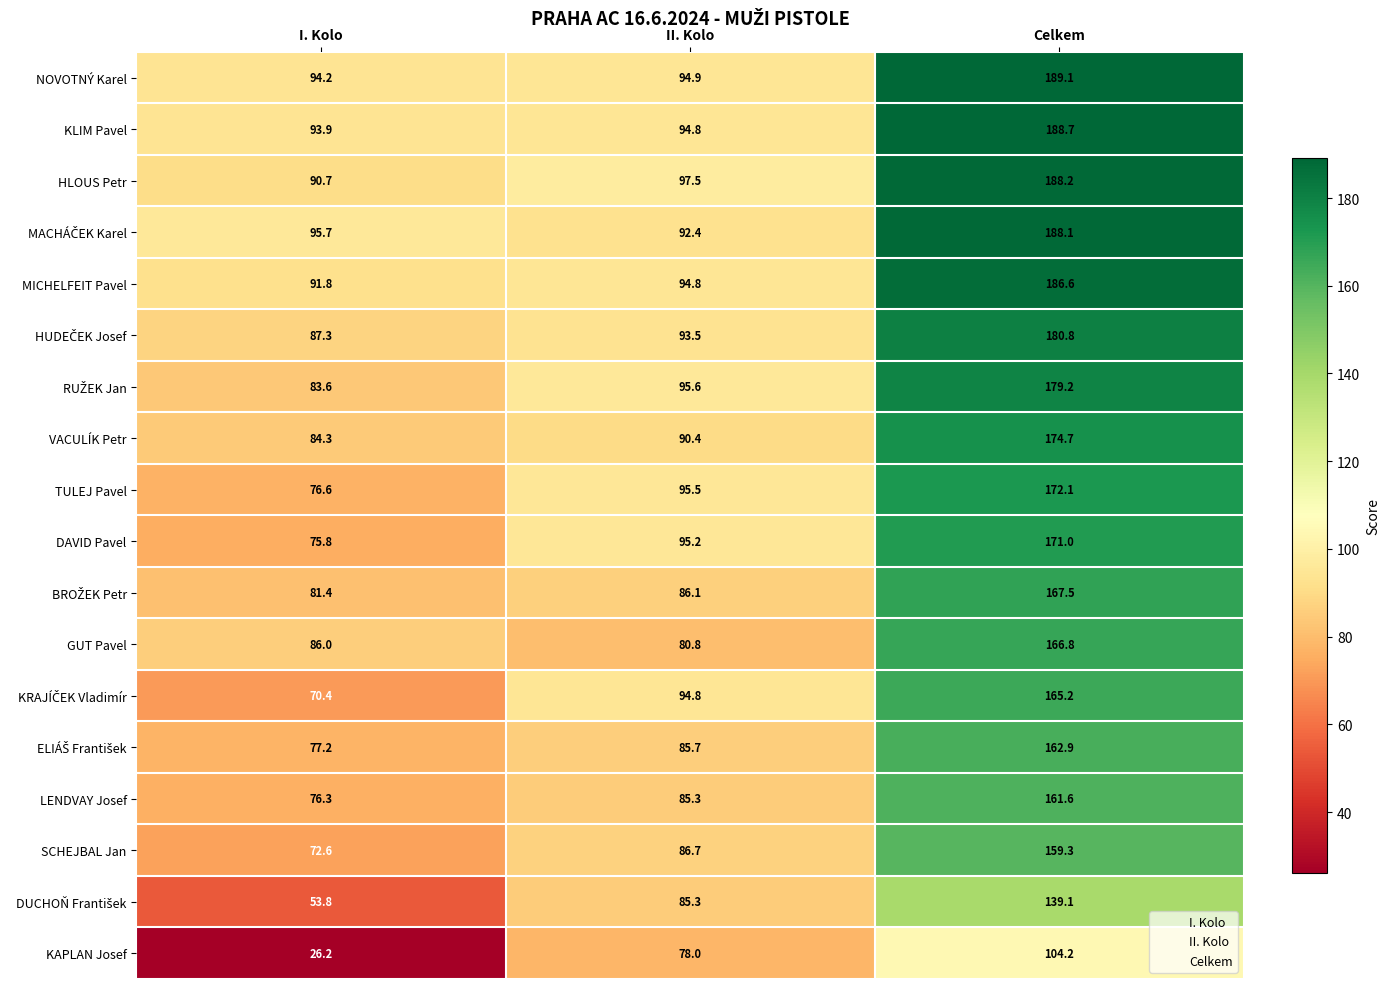

Which series has the widest spread of values?

HLOUS Petr